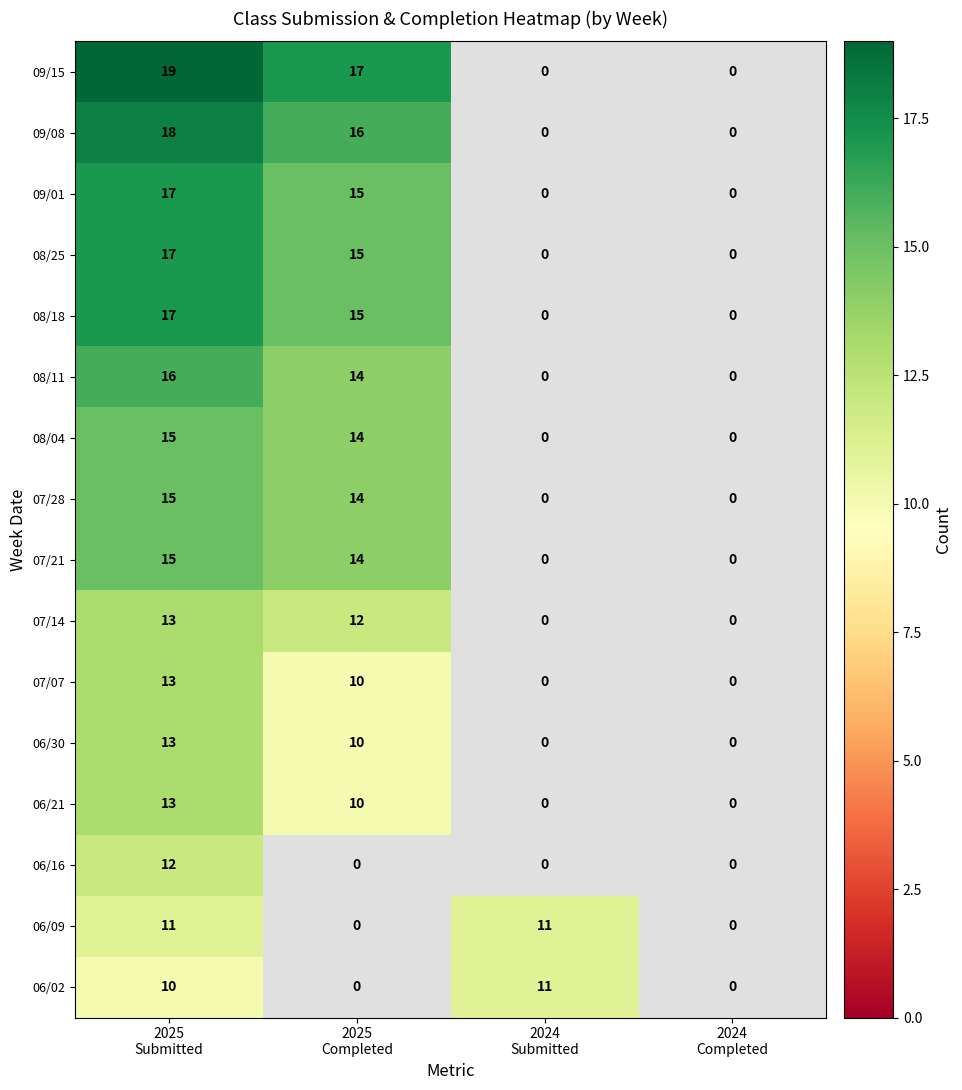

What is the average value of the 06/02 series?

5